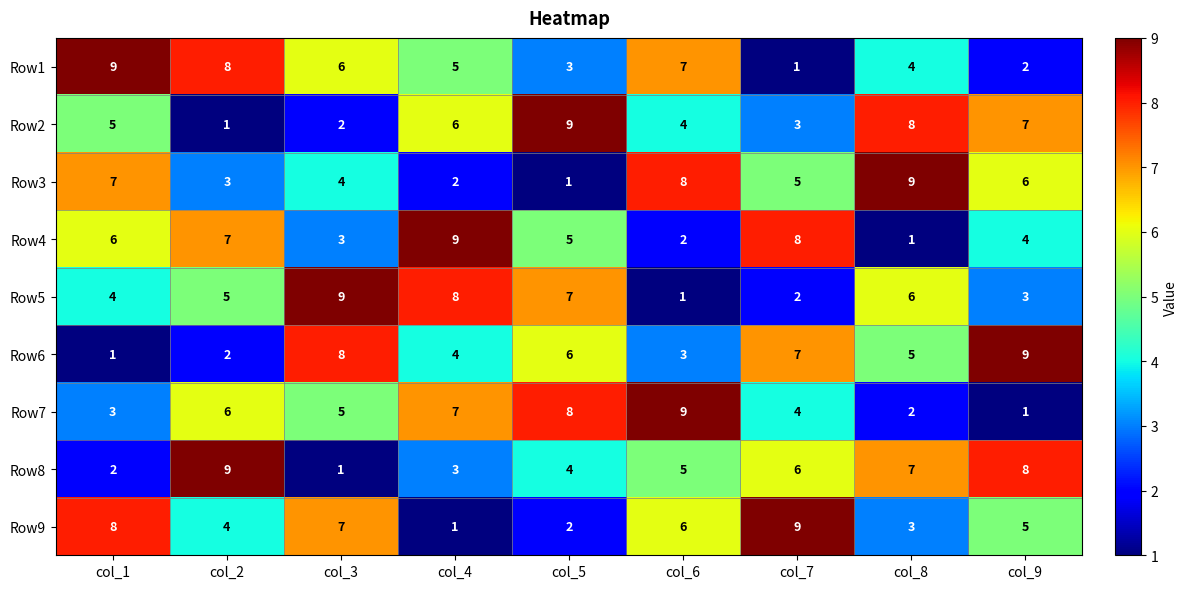

How many values in the Row6 series are below 5?

4